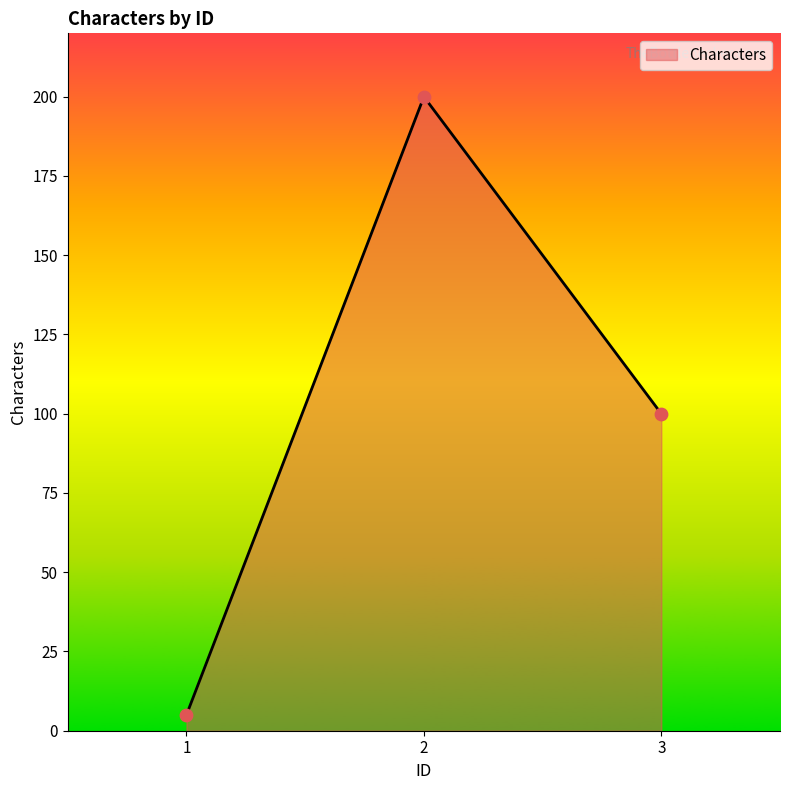

What is the change in value from 2 to 3?

-100